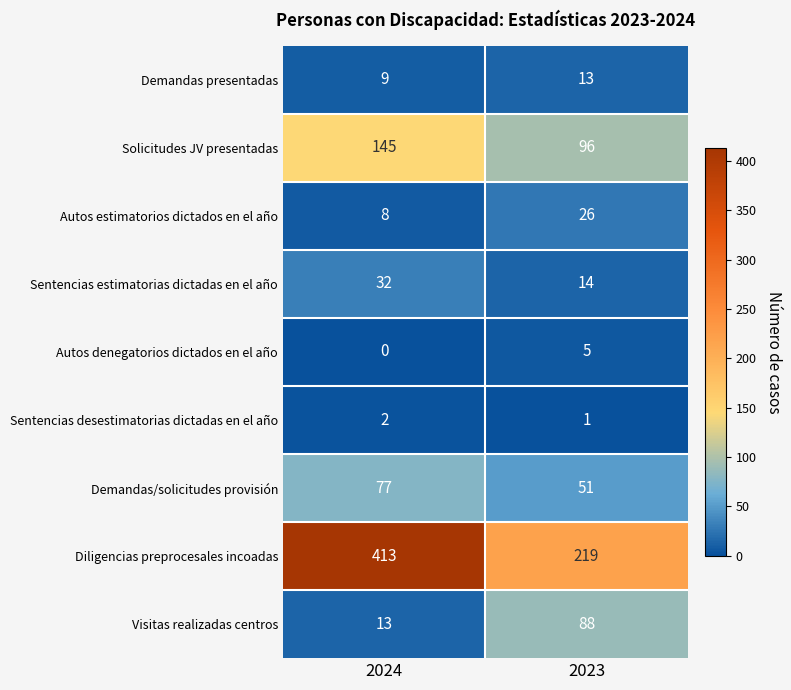

At which category is the sum across all series the highest?

2024